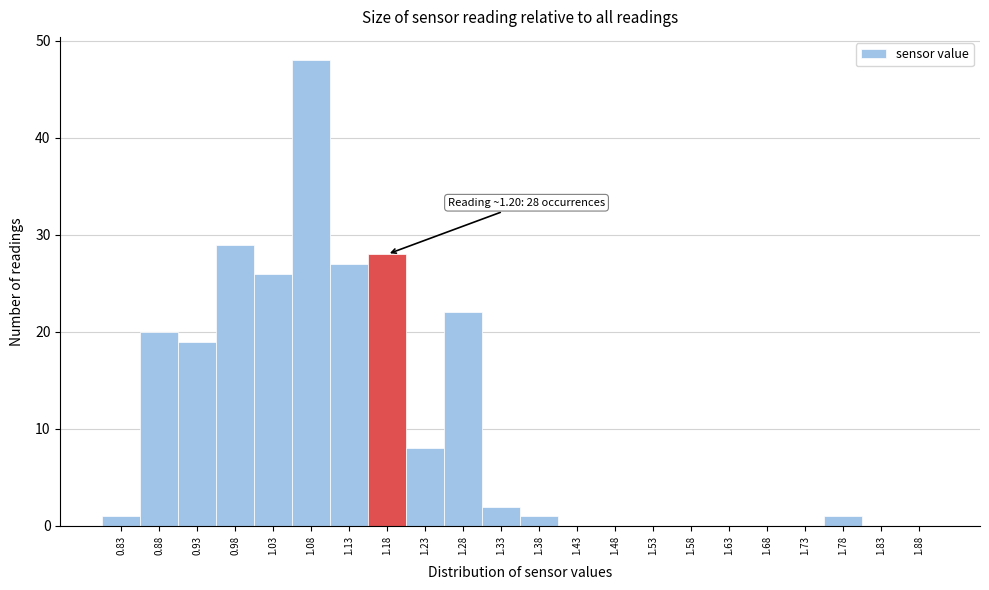

Over which range of the x-axis is the bar tallest?

1.05 to 1.10